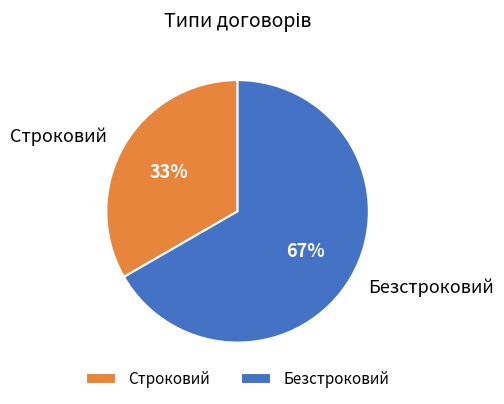

To the nearest percent, what portion does Безстроковий represent?

67%